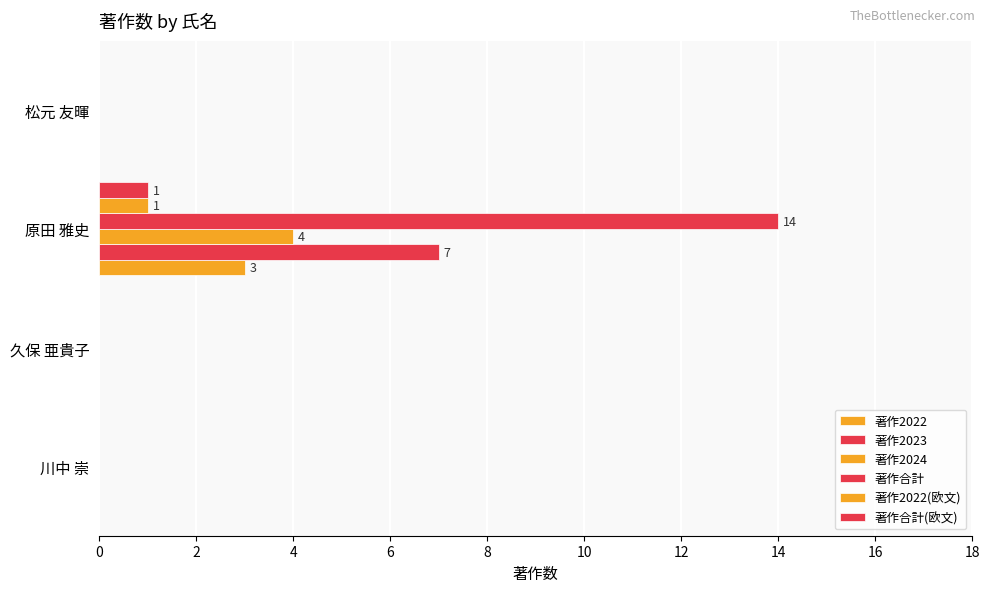

How many categories are shown in the chart?

4